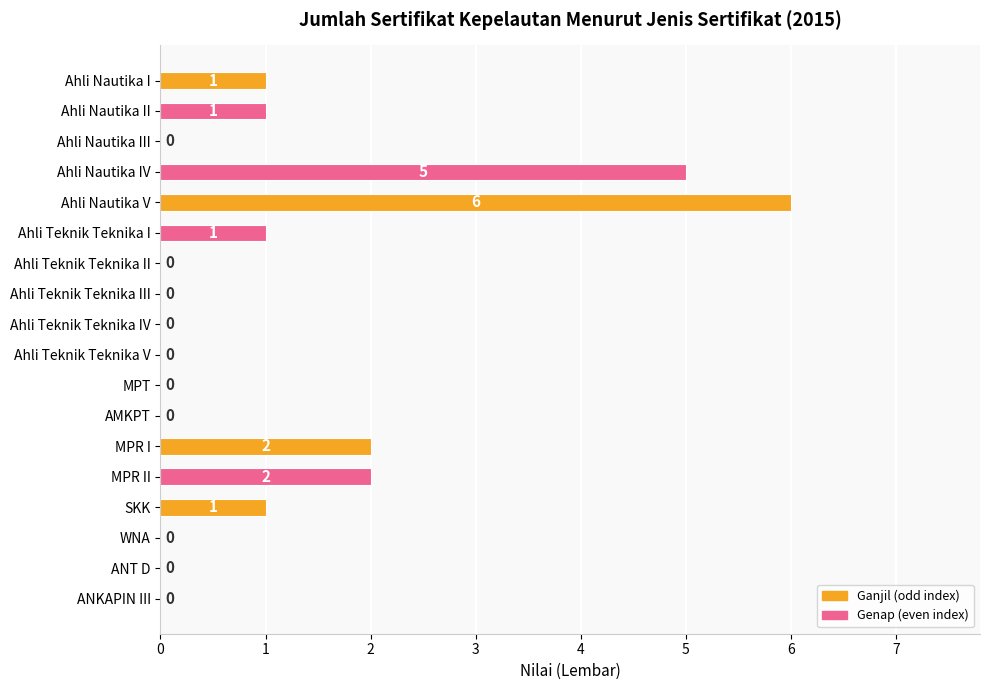

How many values are between 0 and 1?

14